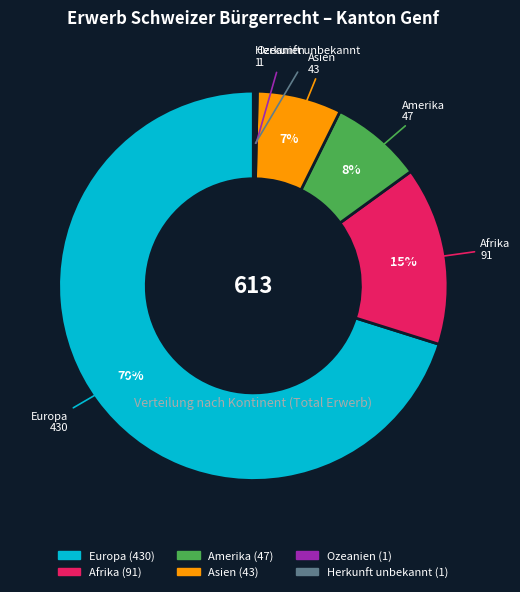

What percentage is the Amerika slice, to the nearest percent?

8%